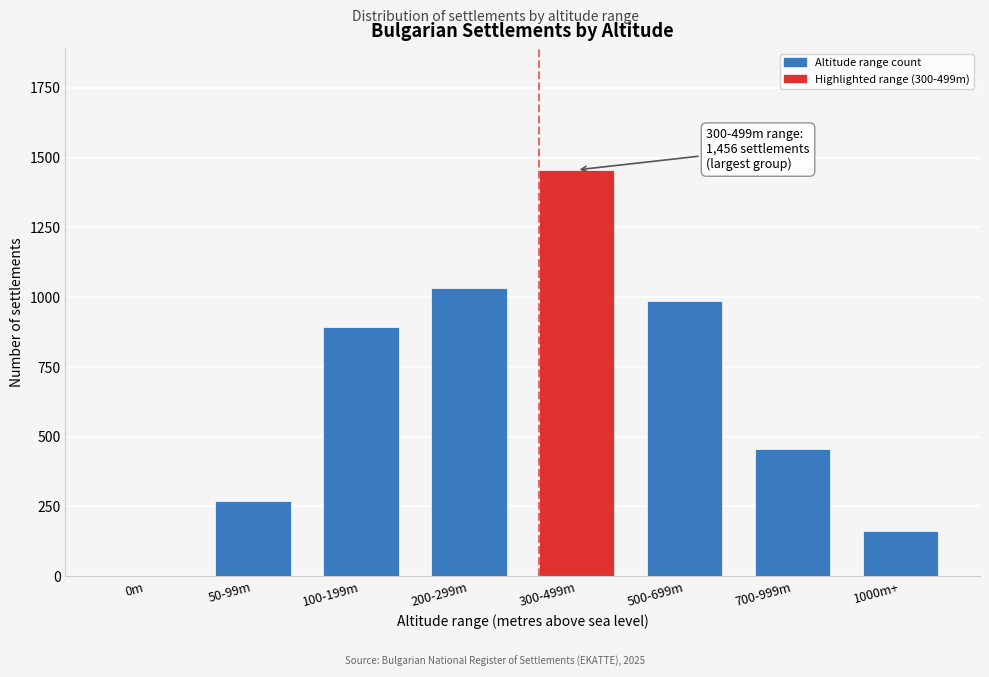

Reading left to right, transcribe all the data shown in this chart.

0m=0	50-99m=271	100-199m=892	200-299m=1034	300-499m=1456	500-699m=987	700-999m=456	1000m+=163